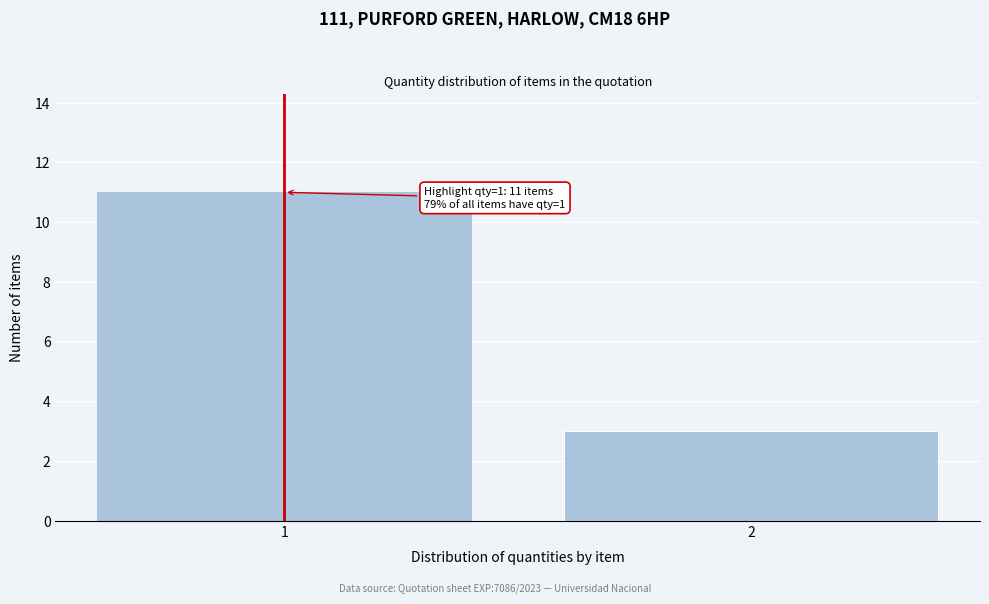

Reading right to left, transcribe all the data shown in this chart.

3	11